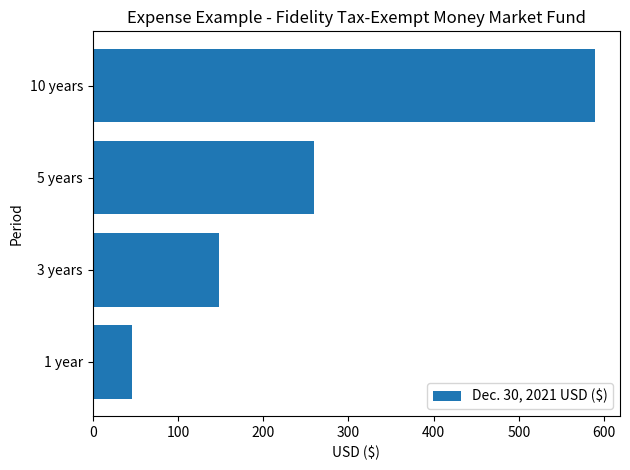

How many data points does each series have?

4